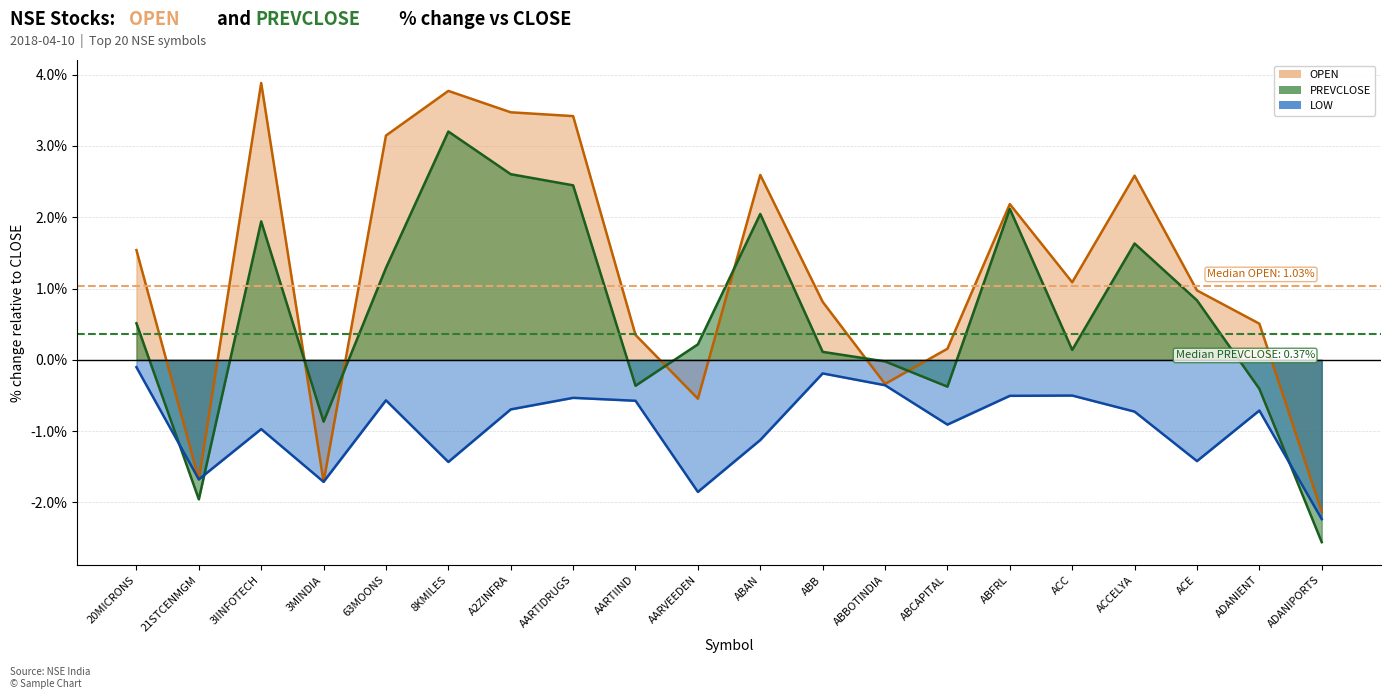

At ABAN, list the series in order from smallest to largest.

LOW (line), PREVCLOSE (line), OPEN (line)